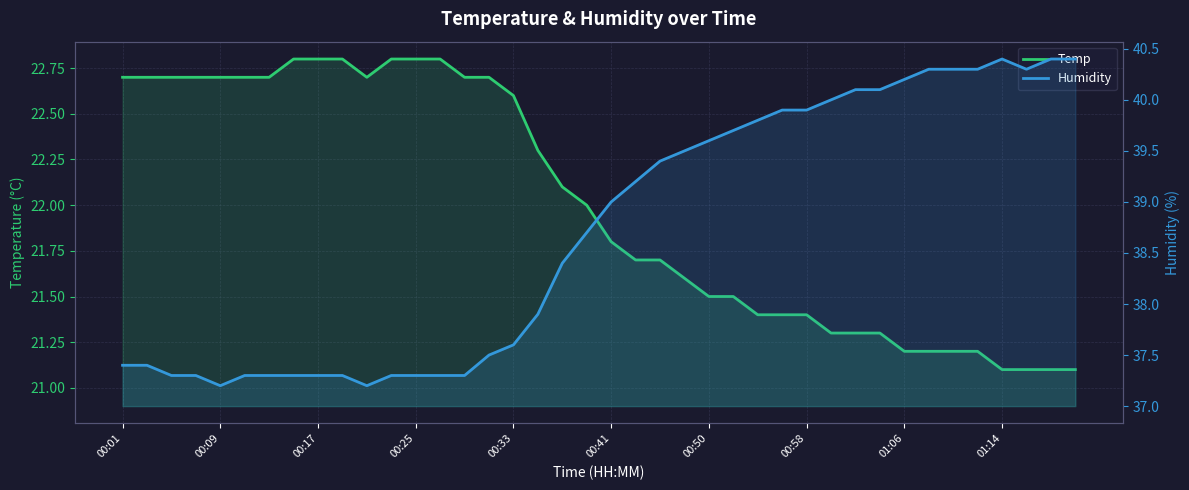

What value does the Temp series have at 00:09?

22.7